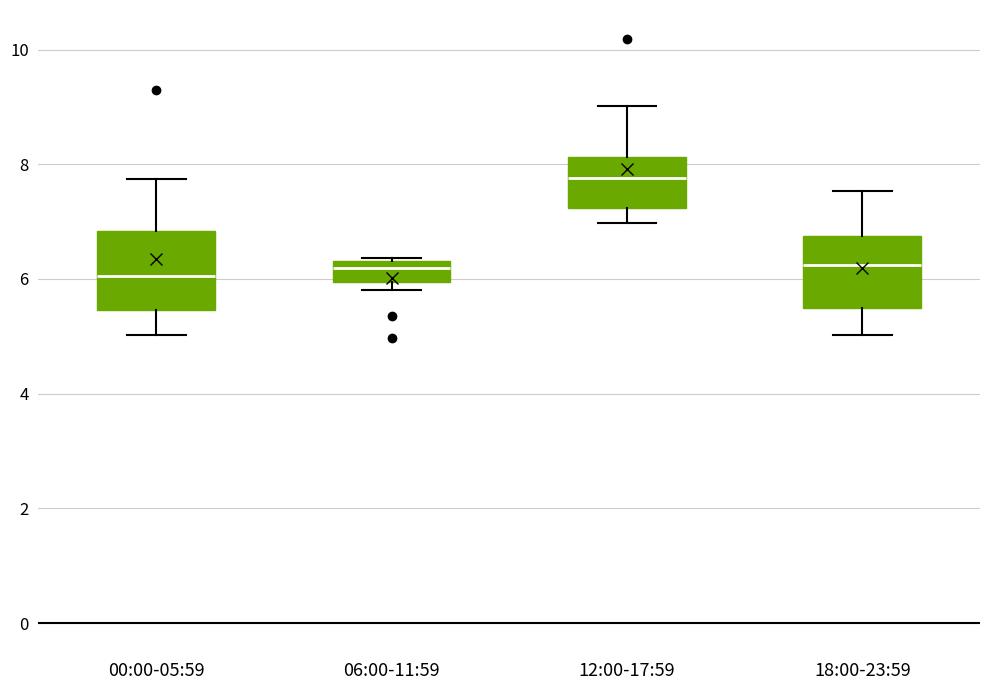

Where does the median line of the box for 18:00-23:59 sit on the y-axis? The values are not printed on the chart, so give them approximately, as read against the axis.

6.2